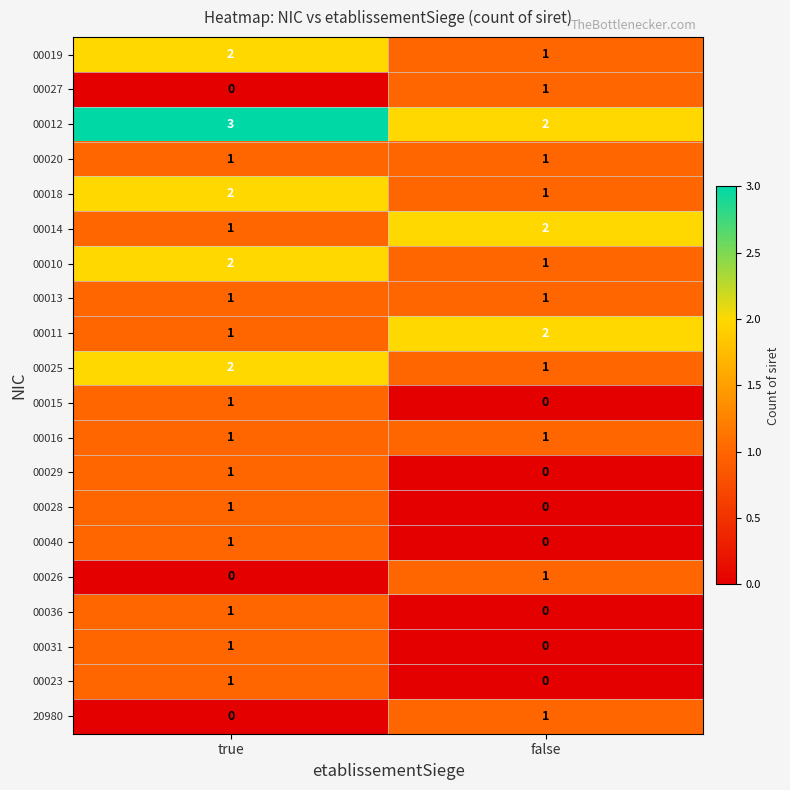

The 00014 series shows 3 at false. True or false?

False